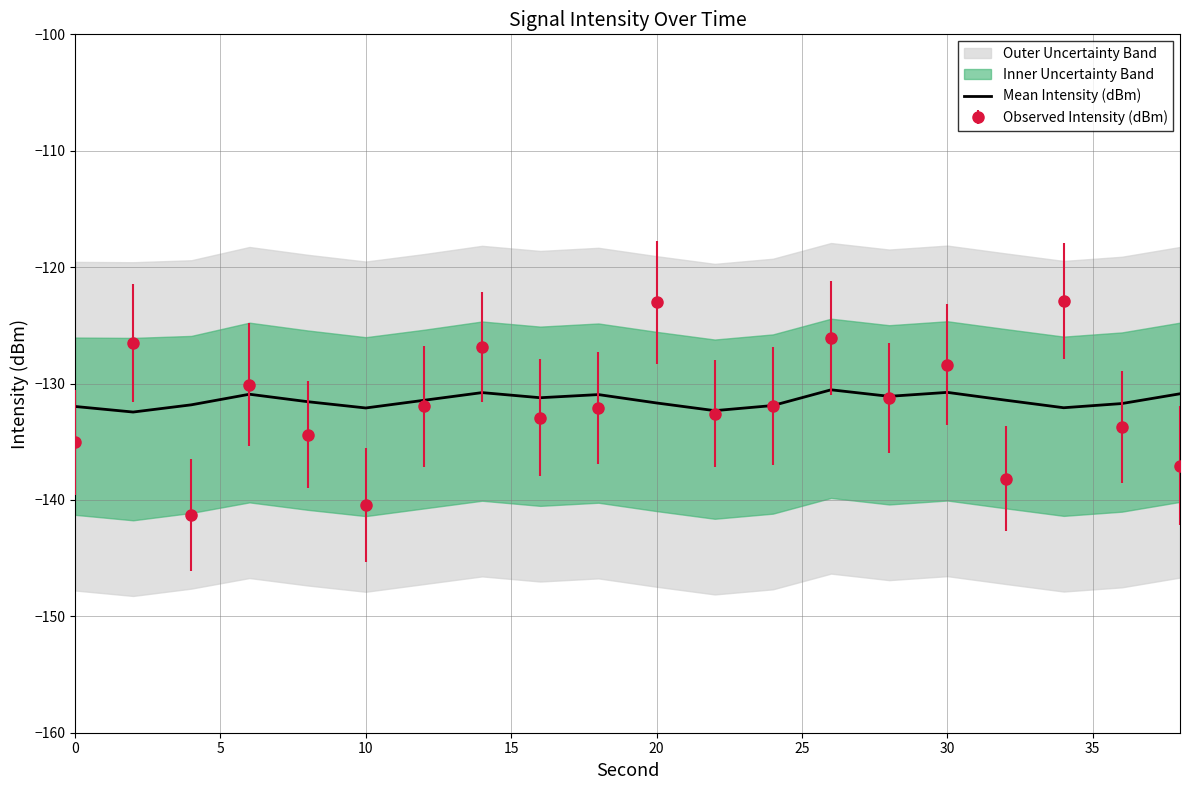

What is the maximum value for Mean Intensity (dBm)?

-130.5